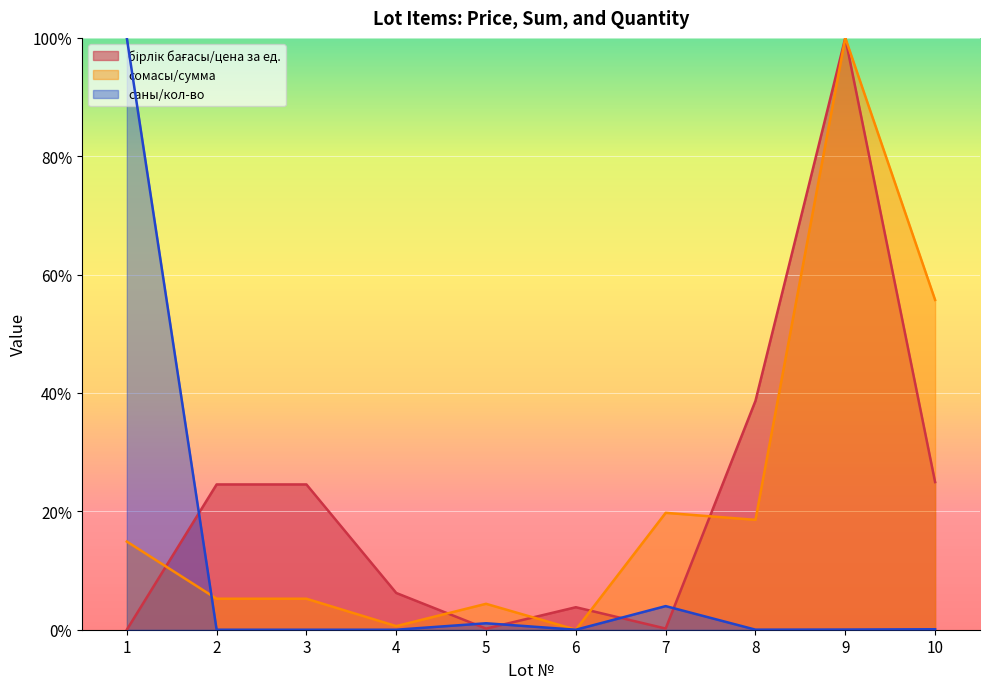

What is the sum of the бірлік бағасы/цена за ед. values at 4 and 1?

0.1